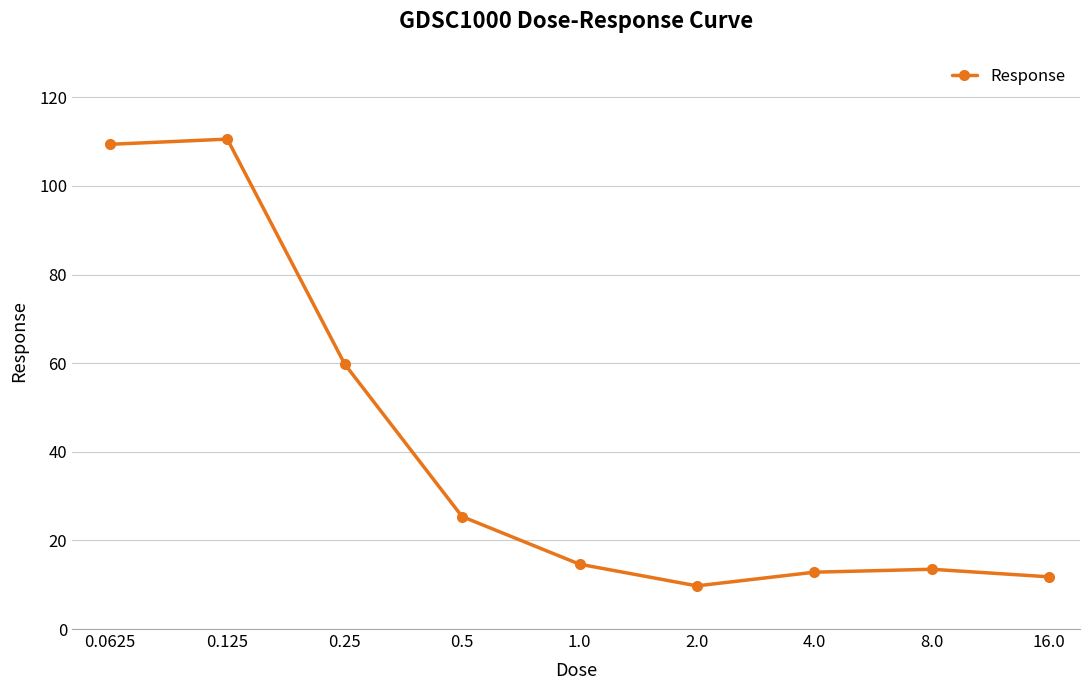

What is the maximum value shown in the chart?

110.6